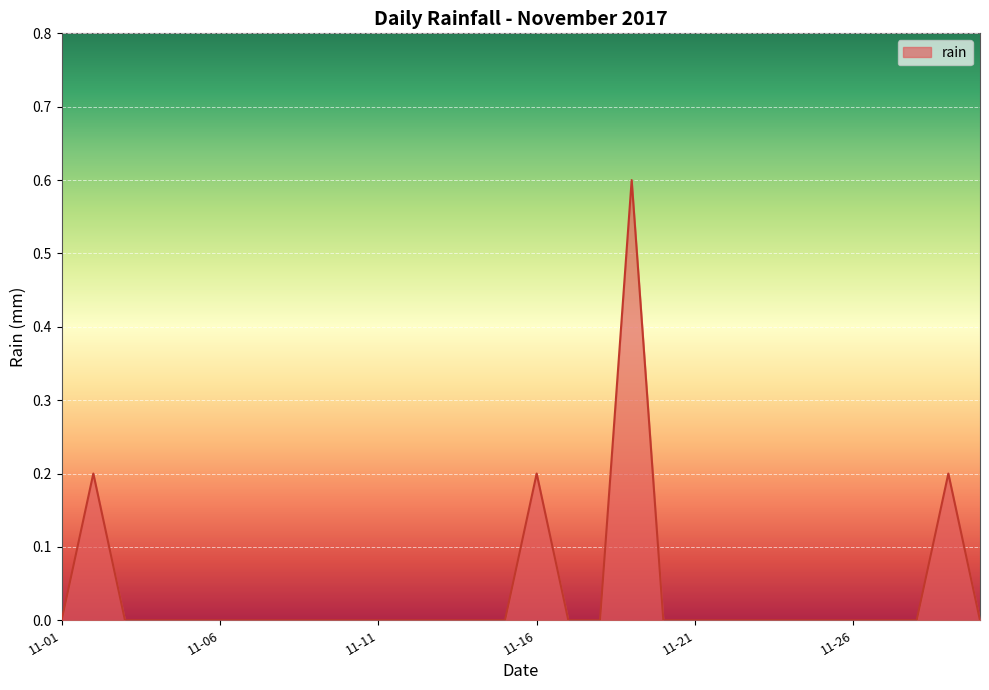

What is the maximum value shown in the chart?

0.6